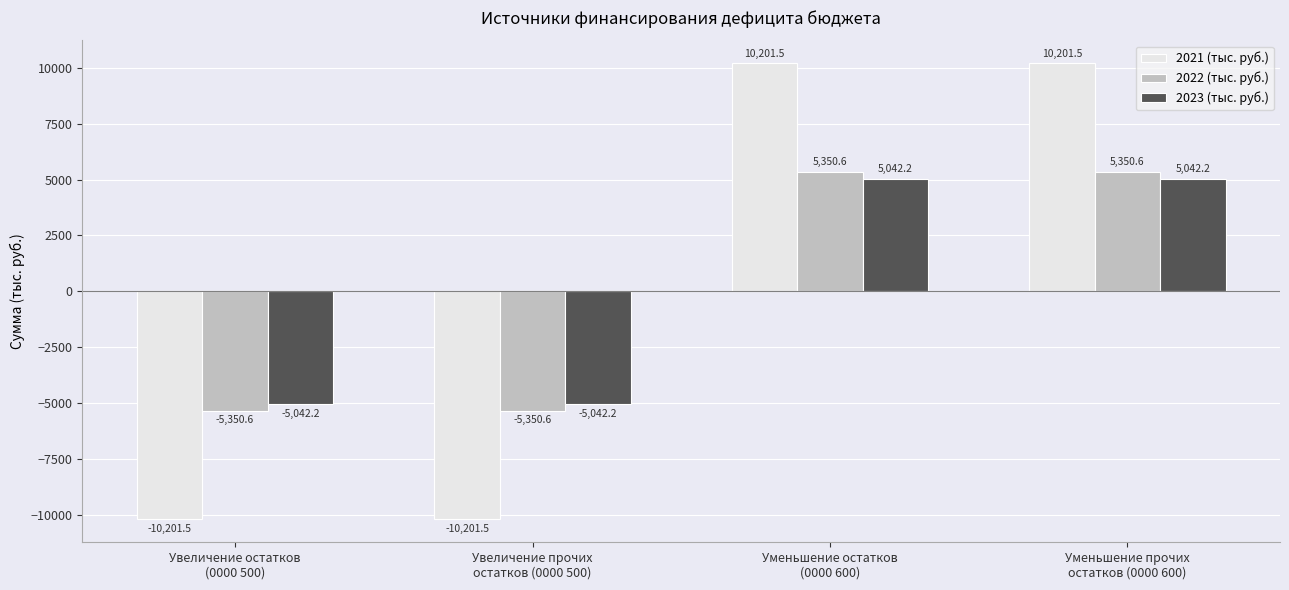

Is it true that 2022 (тыс. руб.) equals -5350.6 at Увеличение прочих
остатков (0000 500)?

True